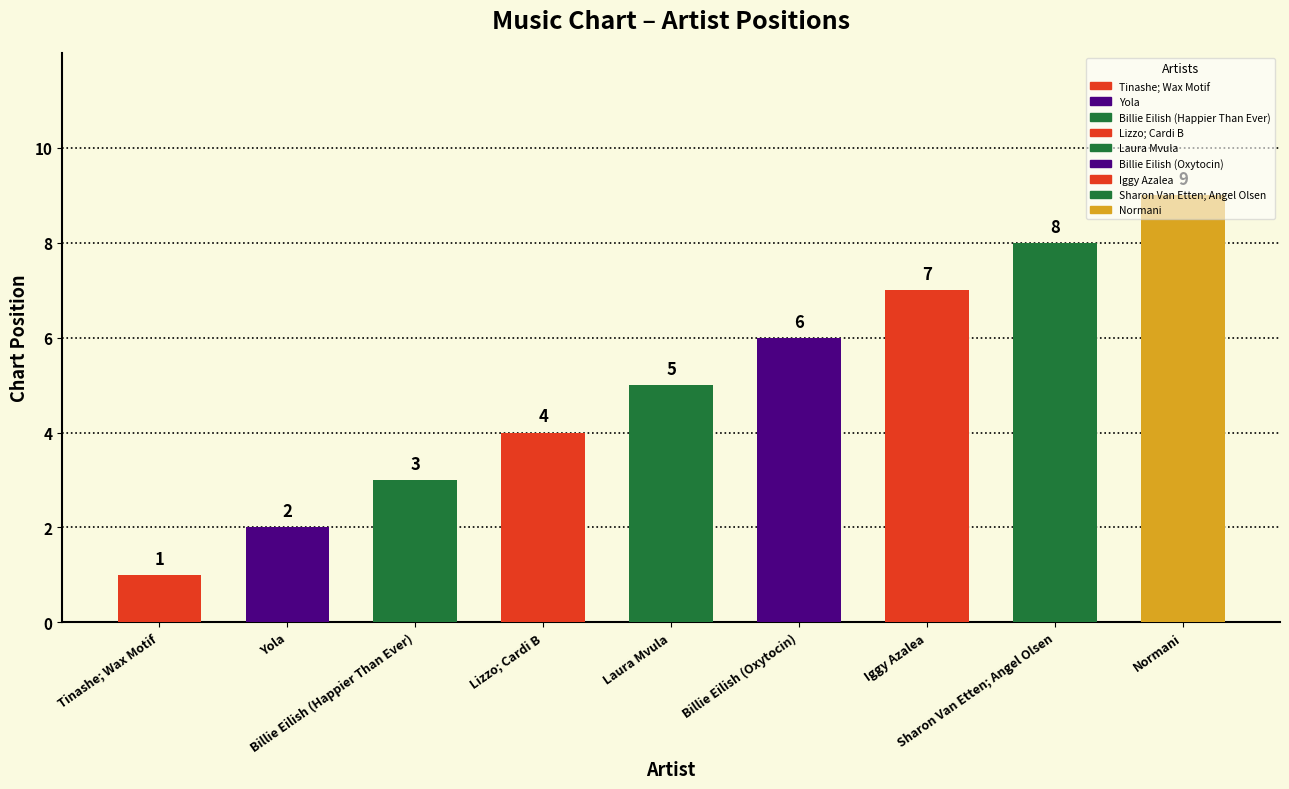

What is the smallest value displayed?

1